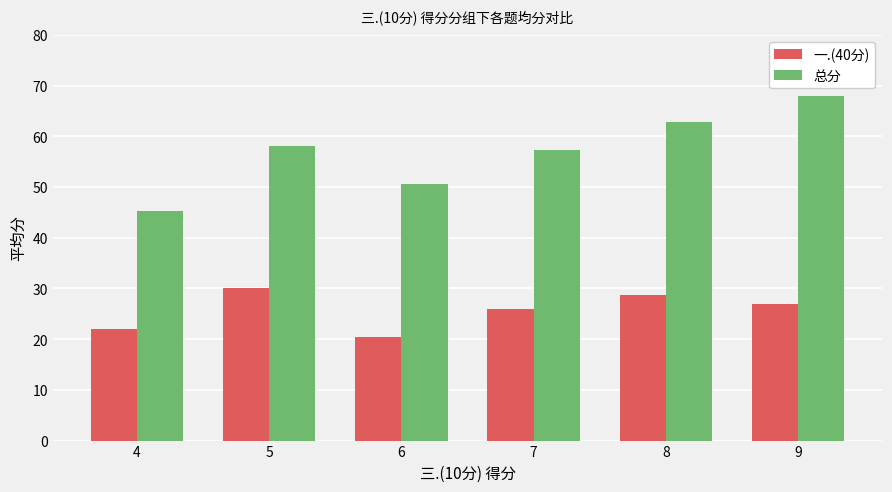

At which category is the sum across all series the highest?

9